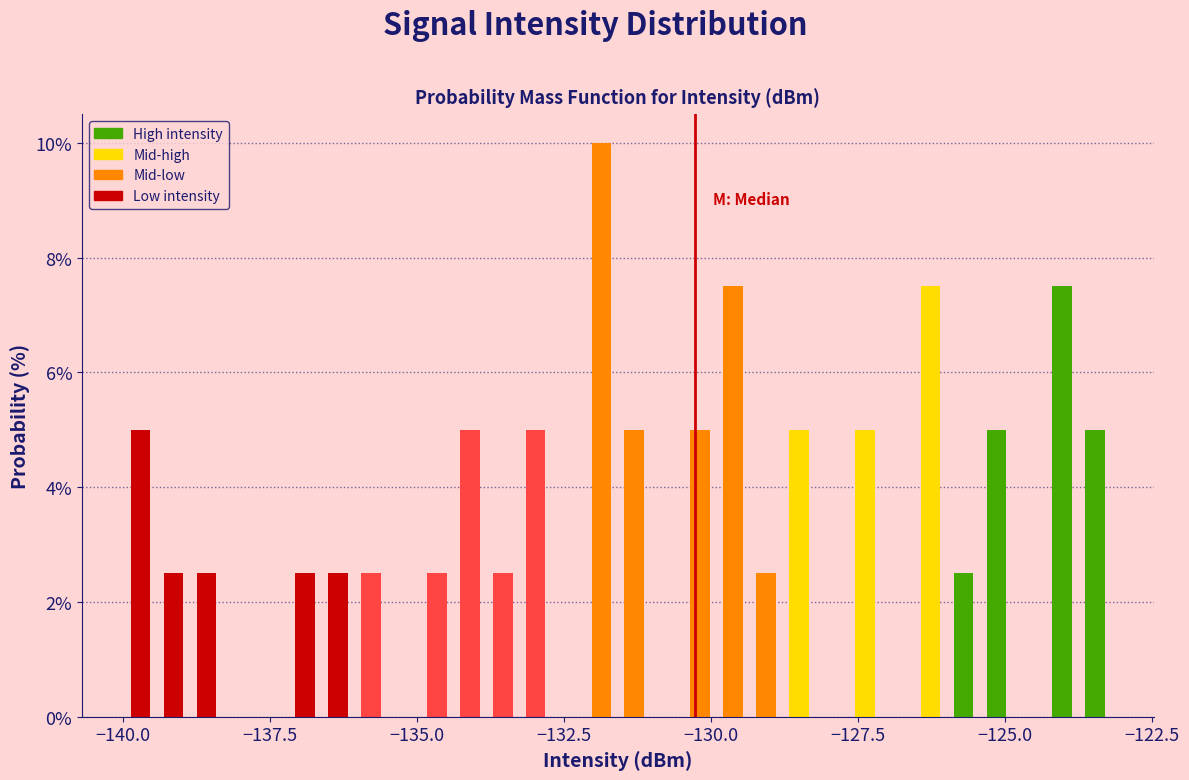

Around what value on the x-axis is the tallest bar? Give the approximate position of its centre, as read against the axis.

-132.0